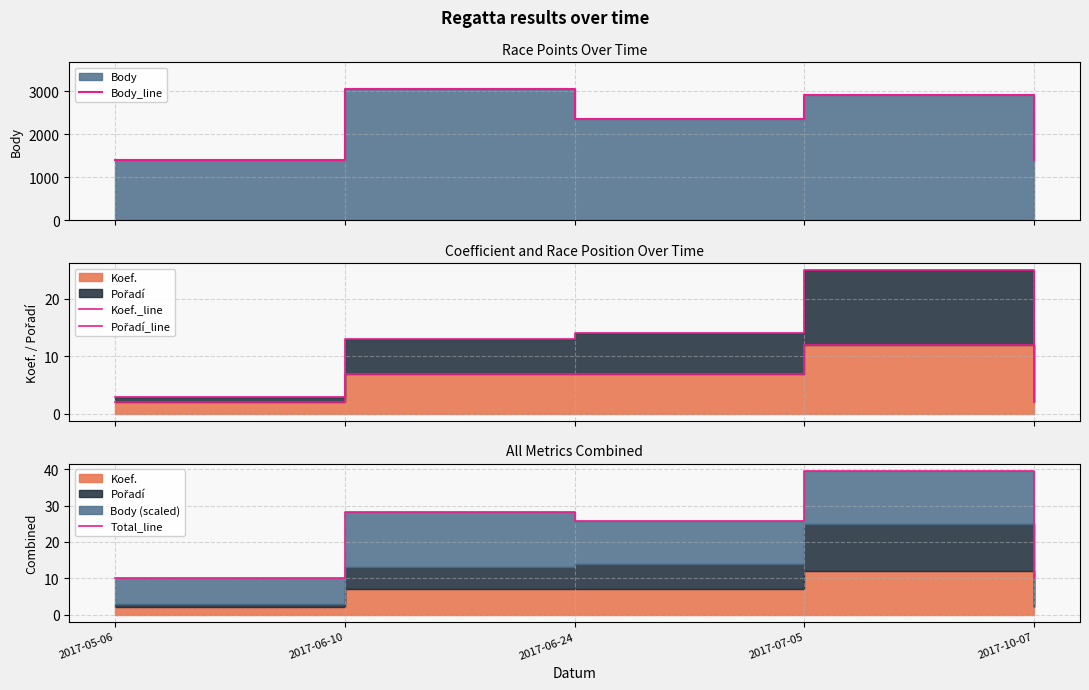

How many lines are shown in the chart?

4